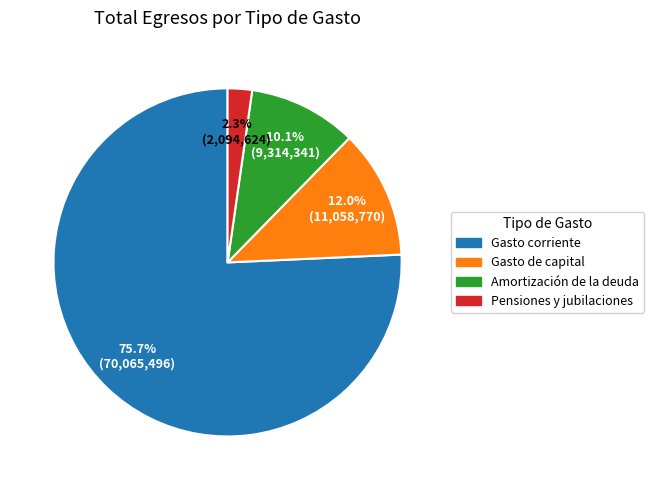

To the nearest percent, what percentage of the pie is Gasto corriente?

76%